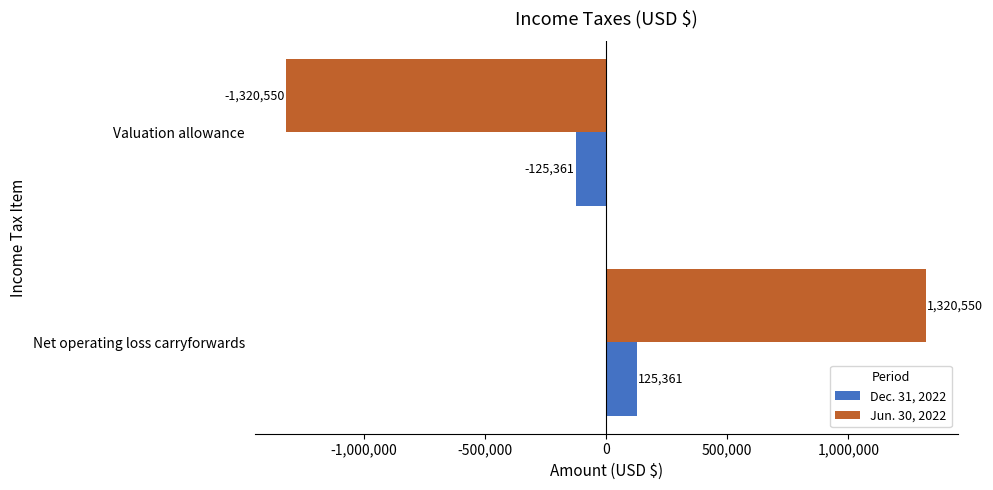

Which label corresponds to the smallest value in the chart?

Valuation allowance